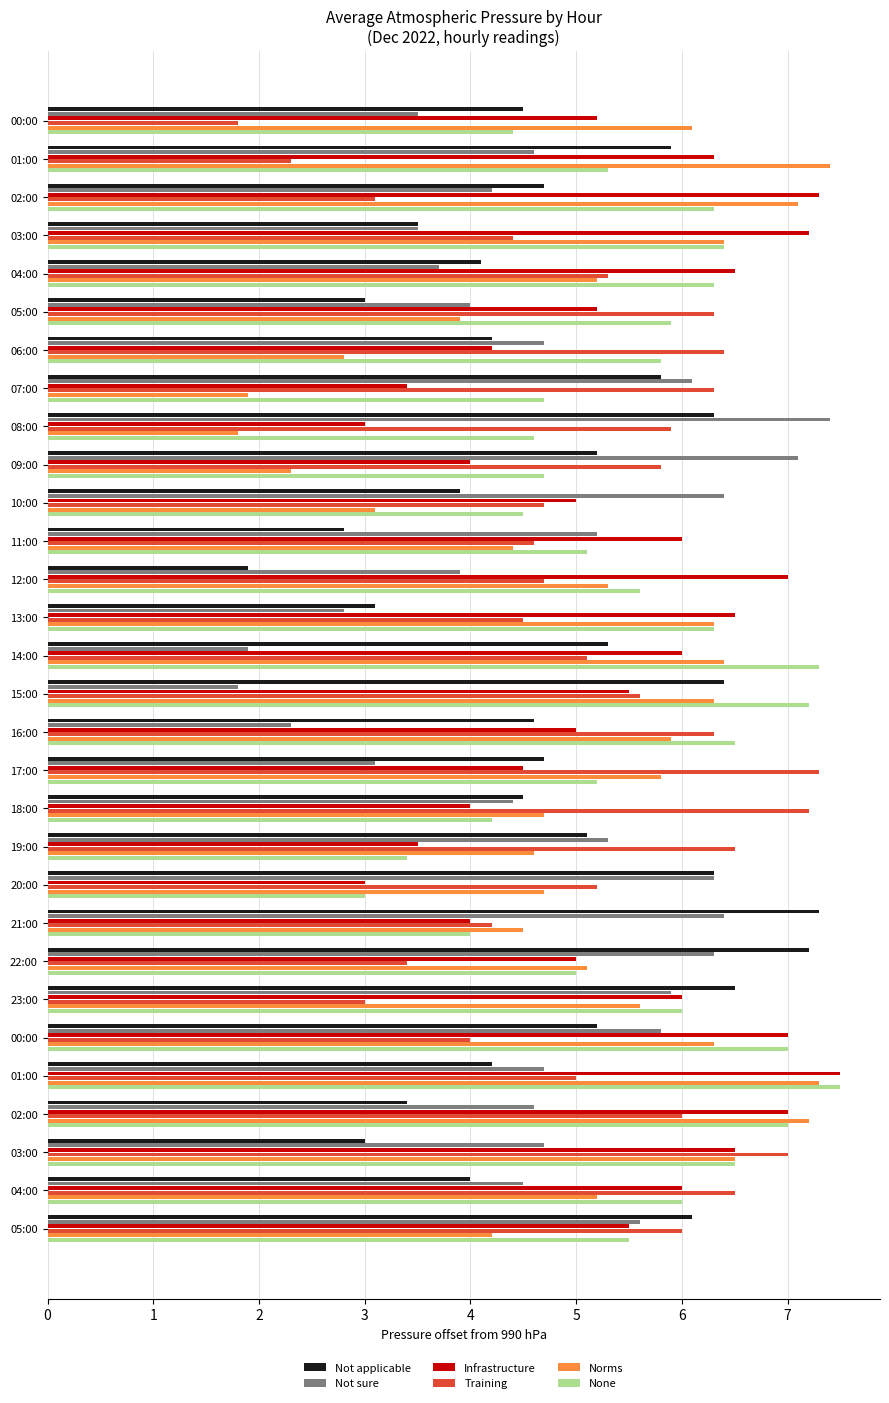

What are all the series names shown in the legend?

Not applicable, Not sure, Infrastructure, Training, Norms, None